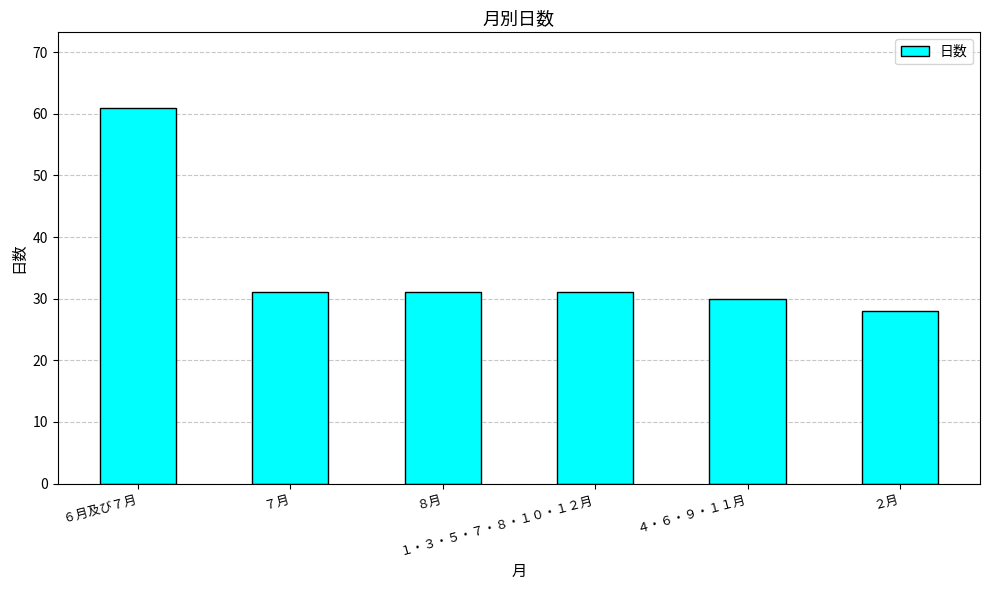

What position from the left is ８月?

3